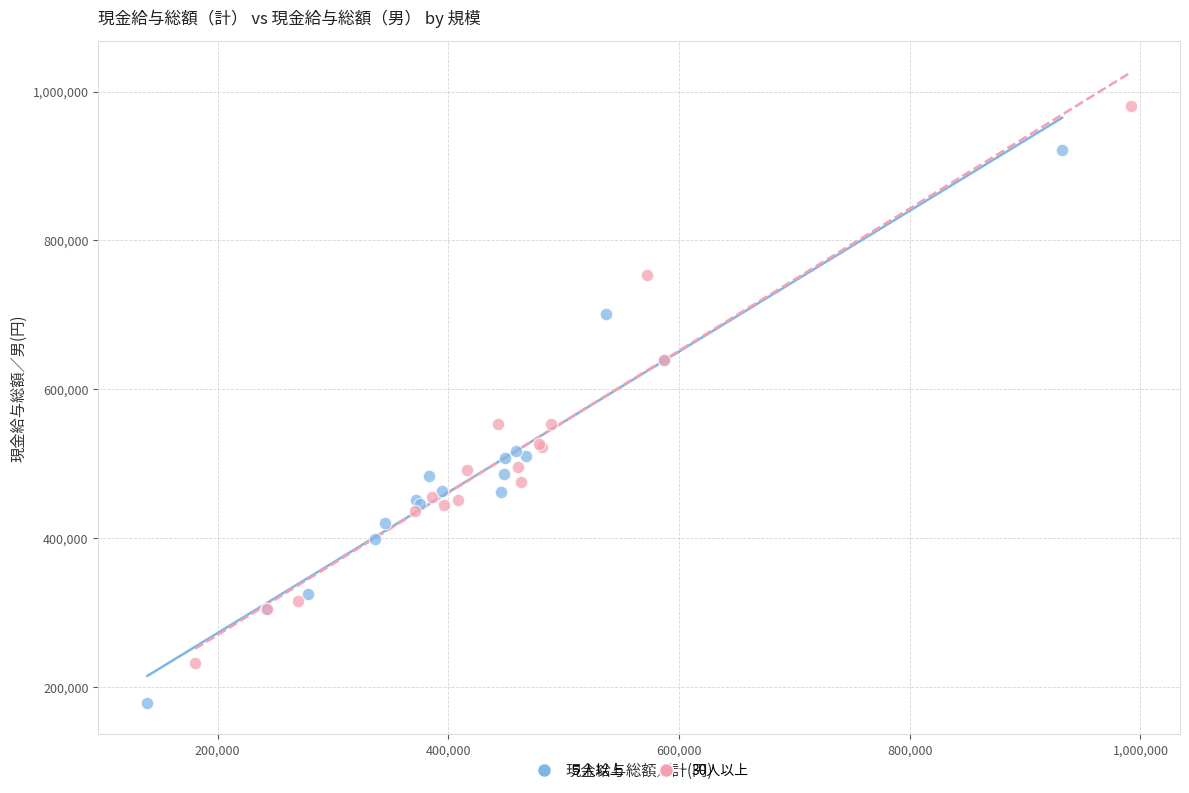

Which series has the widest spread of Y values?

30人以上